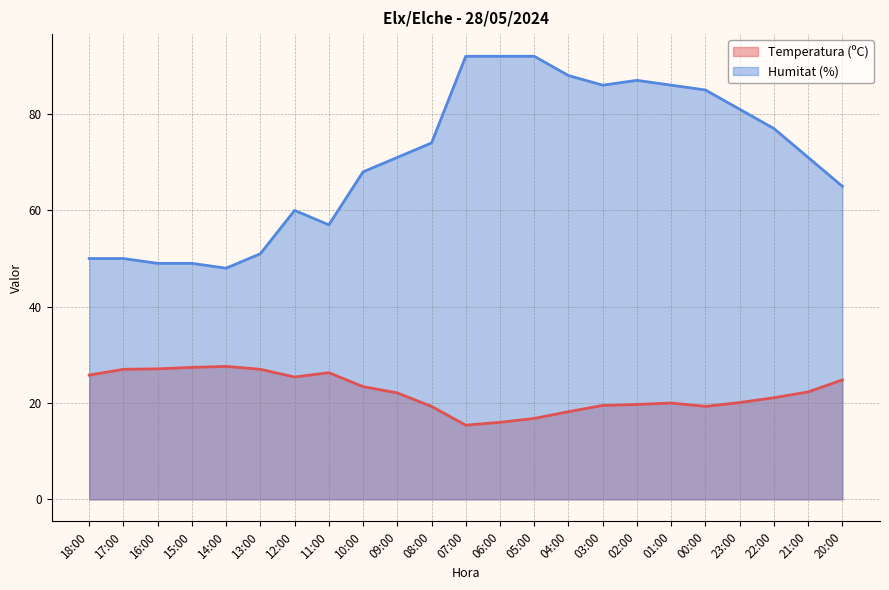

Reading left to right, extract all data points from this chart.

Temperatura (ºC): 18:00=25.8	17:00=27.0	16:00=27.1	15:00=27.4	14:00=27.6	13:00=27.0	12:00=25.4	11:00=26.3	10:00=23.4	09:00=22.1	08:00=19.3	07:00=15.4	06:00=16.0	05:00=16.8	04:00=18.2	03:00=19.5	02:00=19.7	01:00=20.0	00:00=19.3	23:00=20.1	22:00=21.1	21:00=22.3	20:00=24.8
Humitat (%): 18:00=50.0	17:00=50.0	16:00=49.0	15:00=49.0	14:00=48.0	13:00=51.0	12:00=60.0	11:00=57.0	10:00=68.0	09:00=71.0	08:00=74.0	07:00=92.0	06:00=92.0	05:00=92.0	04:00=88.0	03:00=86.0	02:00=87.0	01:00=86.0	00:00=85.0	23:00=81.0	22:00=77.0	21:00=71.0	20:00=65.0